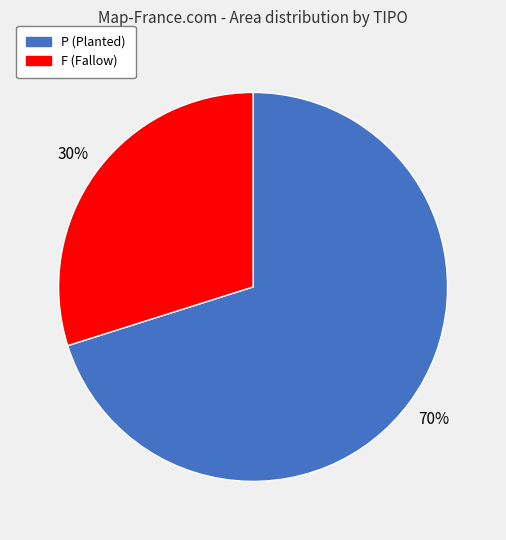

Which category has the biggest portion of the pie?

P